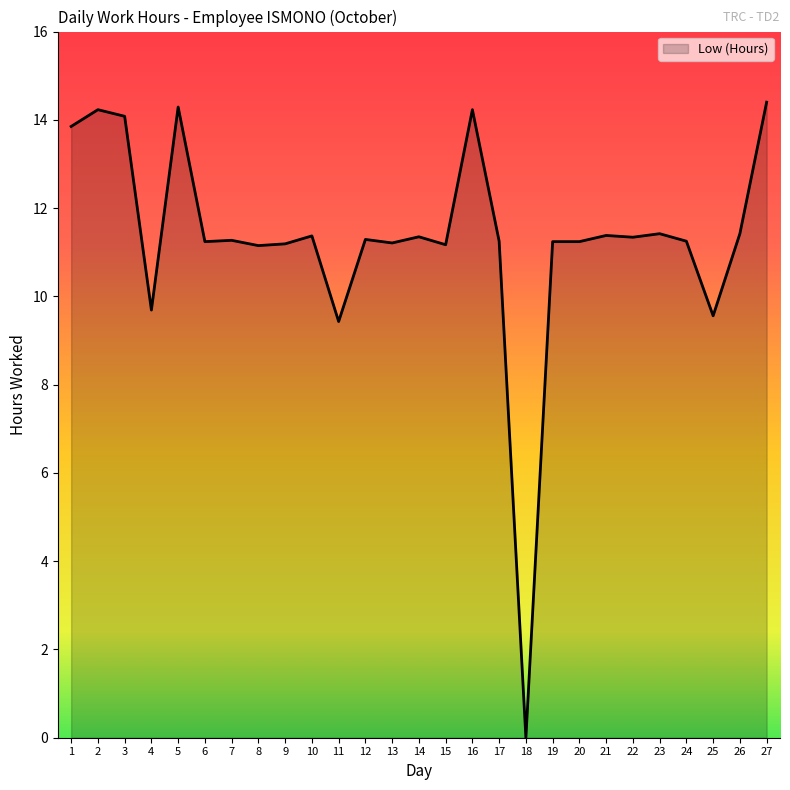

What is the maximum value shown in the chart?

14.4